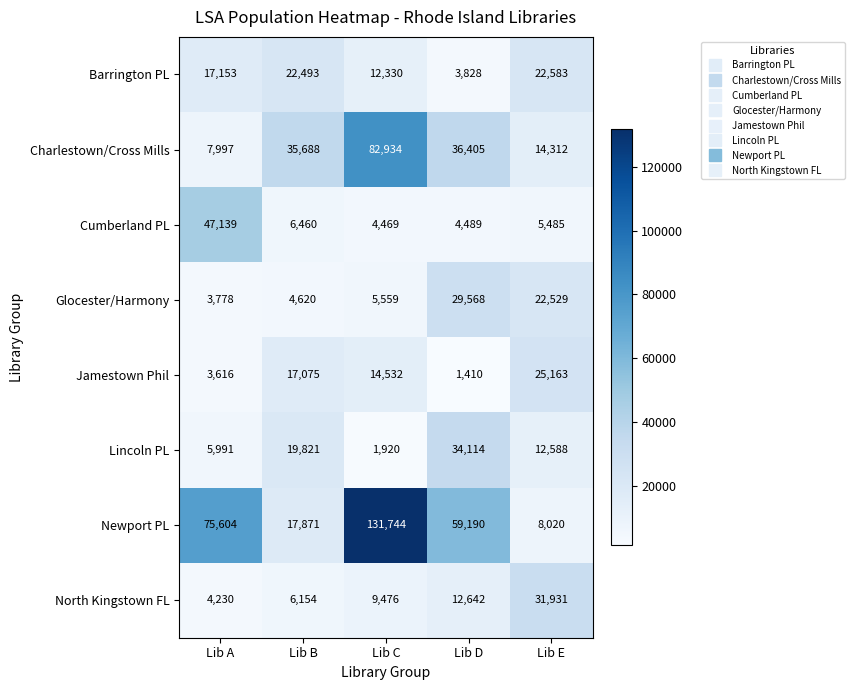

Is the value of Charlestown/Cross Mills at Lib D greater than the value of North Kingstown FL at Lib B?

Yes